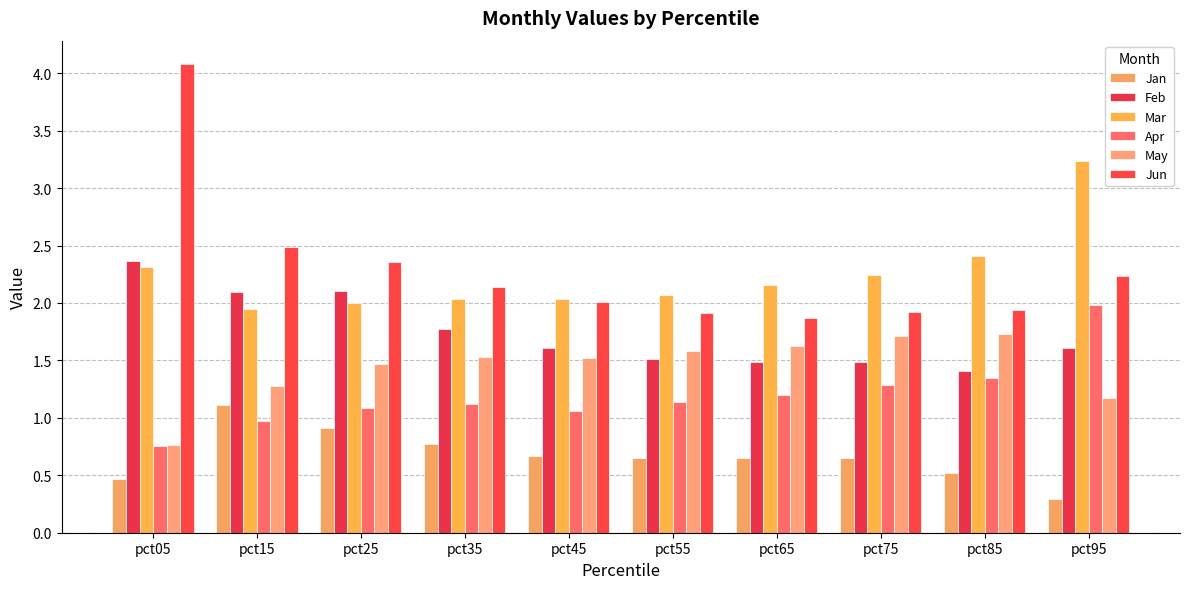

What is the sum of the Mar values at pct85 and pct35?

4.4